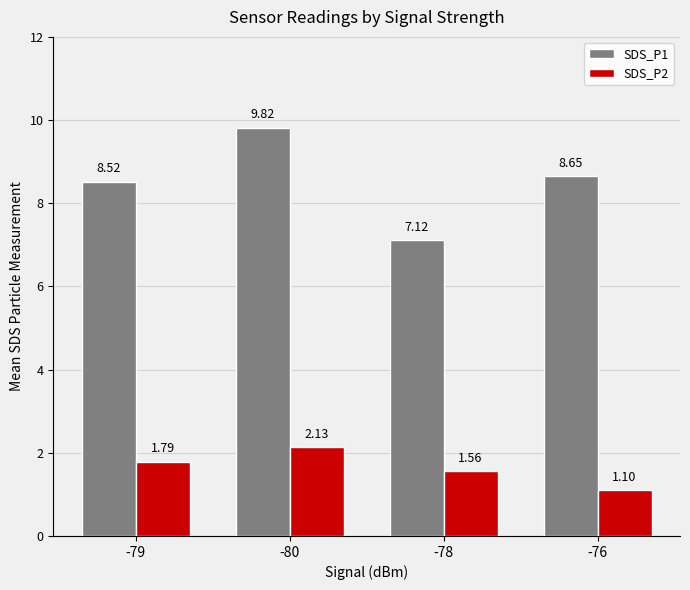

What is the difference between the maximum and minimum values in the SDS_P2 series?

1.0